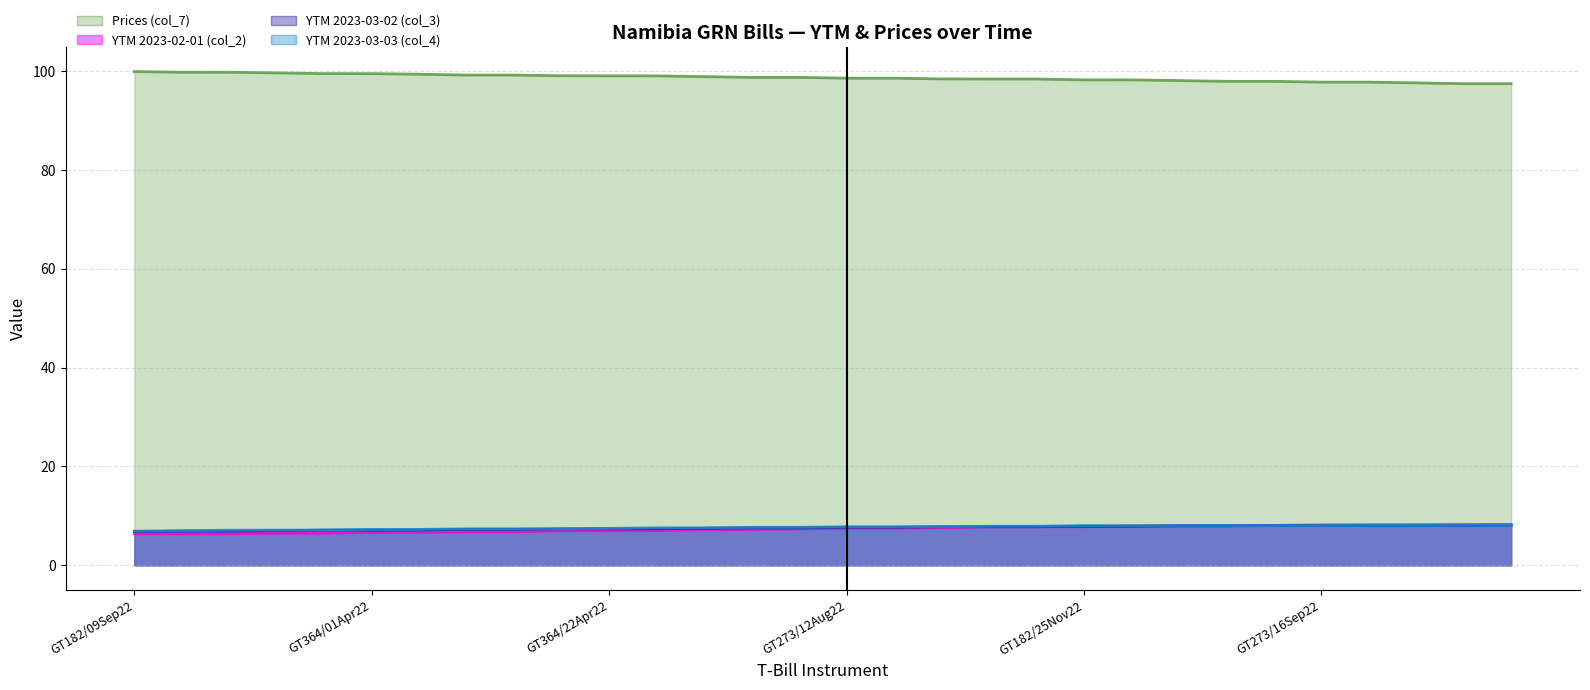

How many values in the YTM 2023-03-03 (col_4) series are below 7?

2